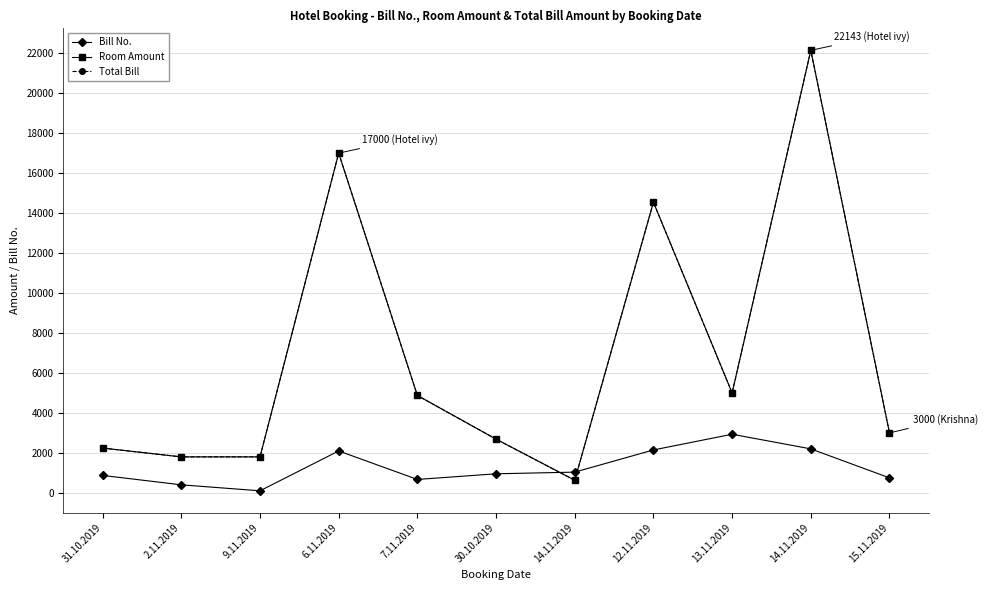

The value of Total Bill at 14.11.2019 is 345. True or false?

False